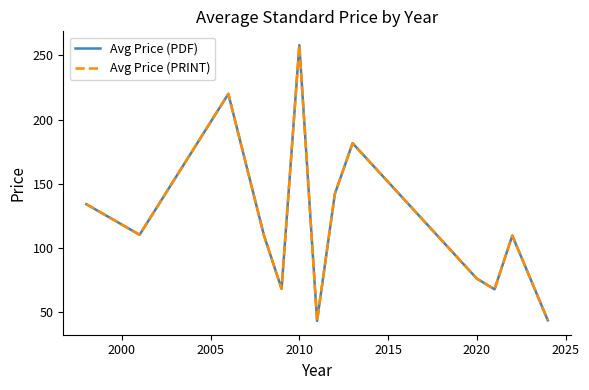

What is the maximum value for Avg Price (PRINT)?

258.0